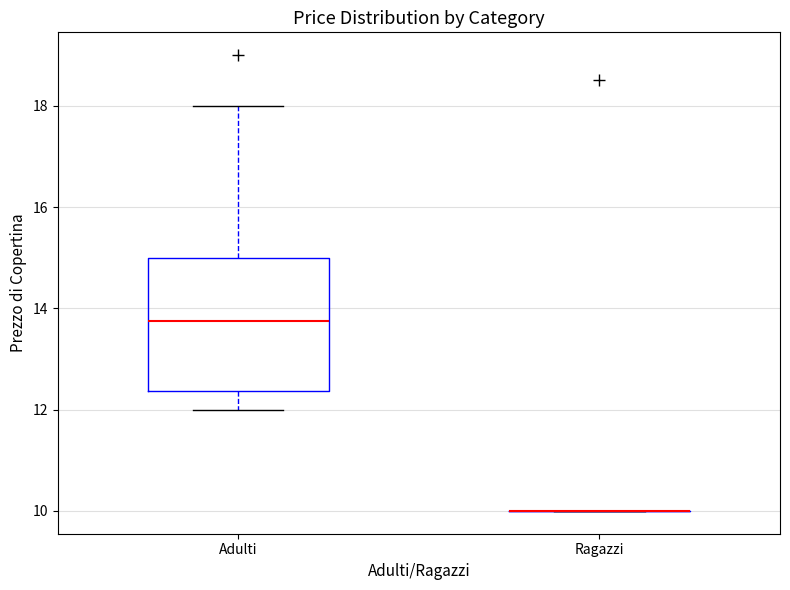

Reading left to right, read every box against the y-axis: the position of its median line, the range the box covers, and the ends of its whiskers. The values are not printed on the chart, so give them approximately, as read against the axis.

Adulti: median 13.8, box 12.4 to 15.0, whiskers 12.0 to 18.0
Ragazzi: box collapsed to a line at 10.0, whiskers 10.0 to 10.0